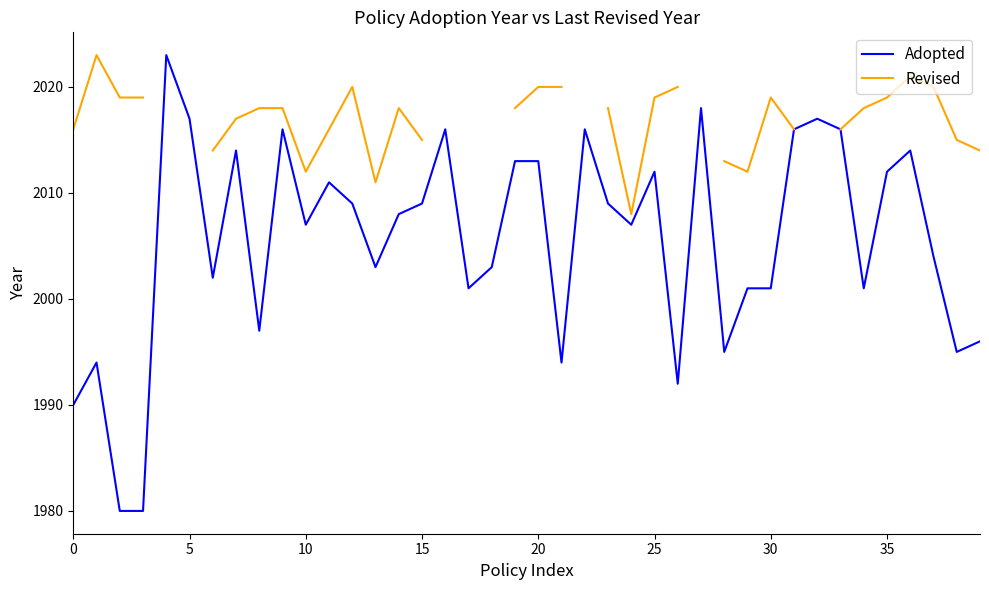

The value of Revised at 9 is 3469.0. True or false?

False